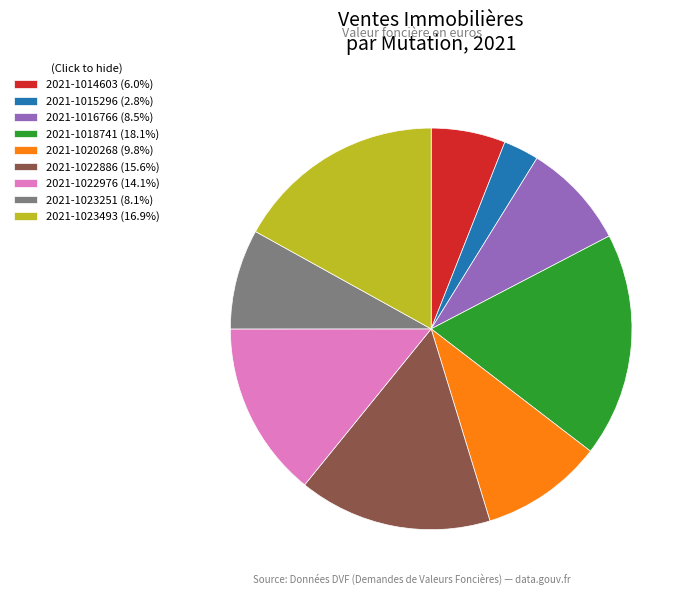

Is the sum of 2021-1016766 and 2021-1022886 greater than half?

No